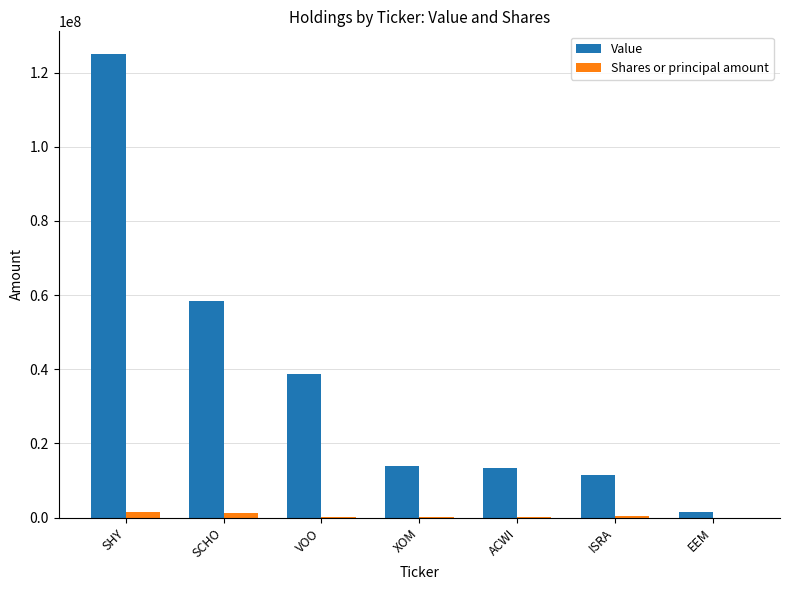

How many groups of bars are there?

7